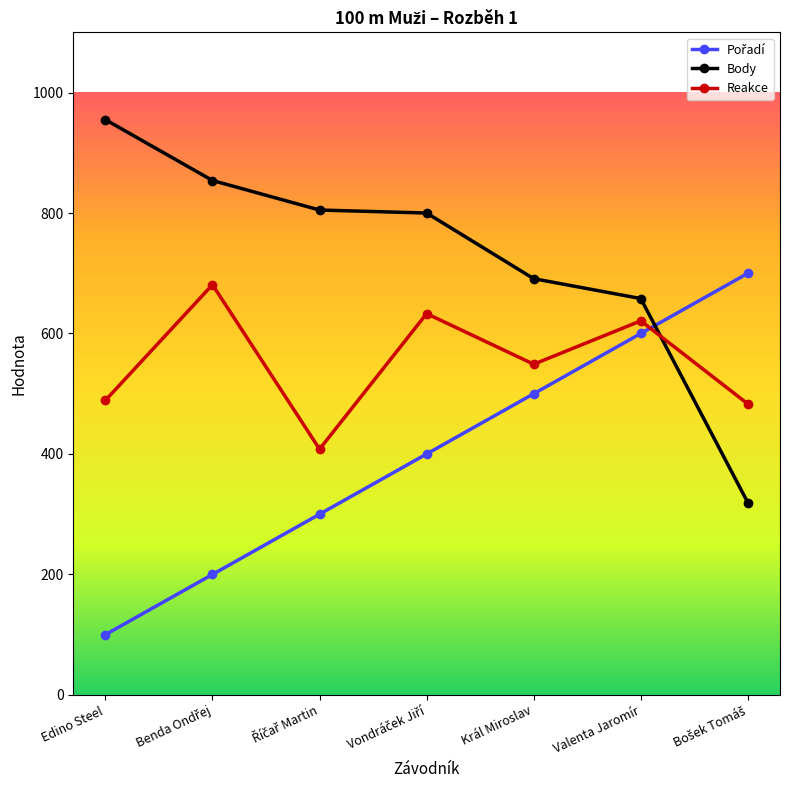

True or false: Body has more than 2 interior local peaks.

False